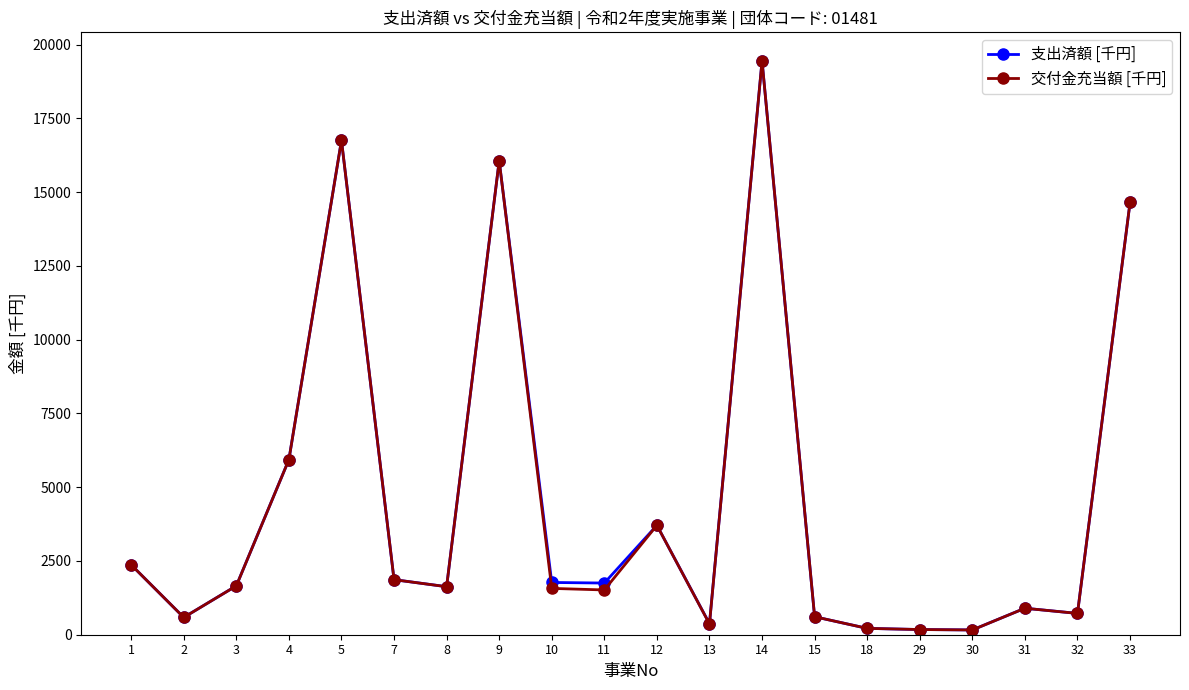

What is the sum of all 支出済額 [千円] values?

91336